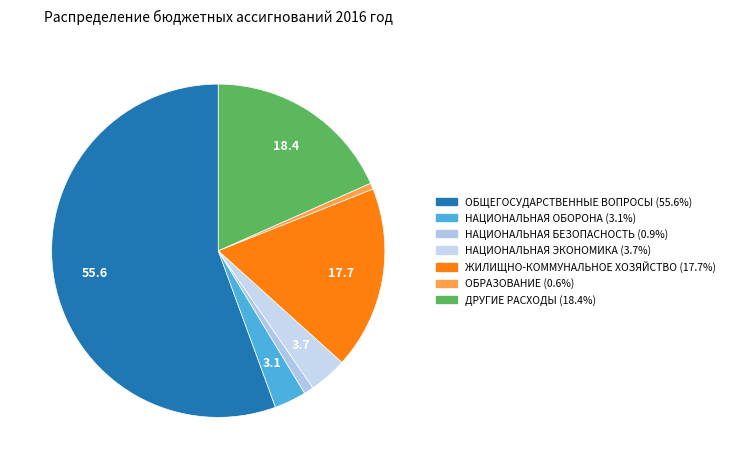

To the nearest percent, what percentage of the pie is НАЦИОНАЛЬНАЯ ОБОРОНА?

3%